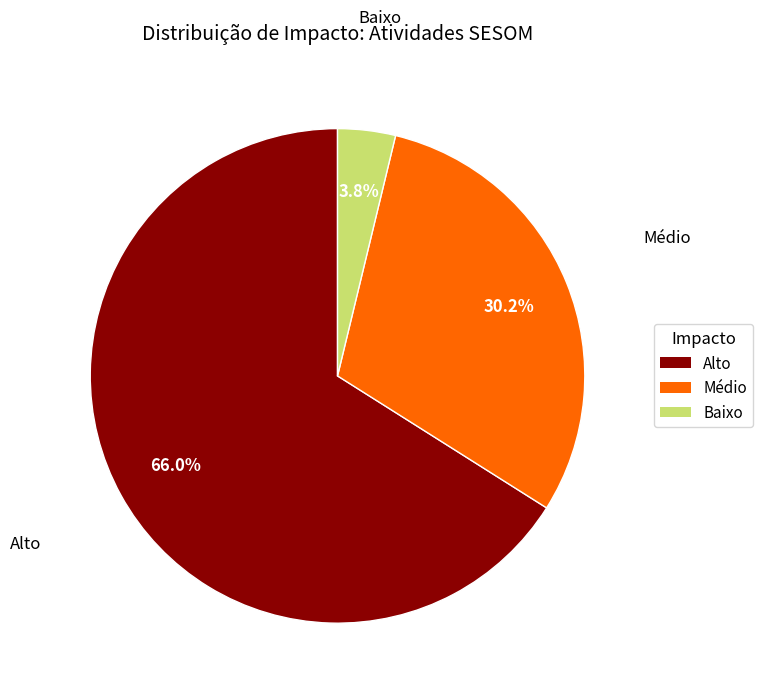

Rank the categories by value from lowest to highest.

Baixo, Médio, Alto